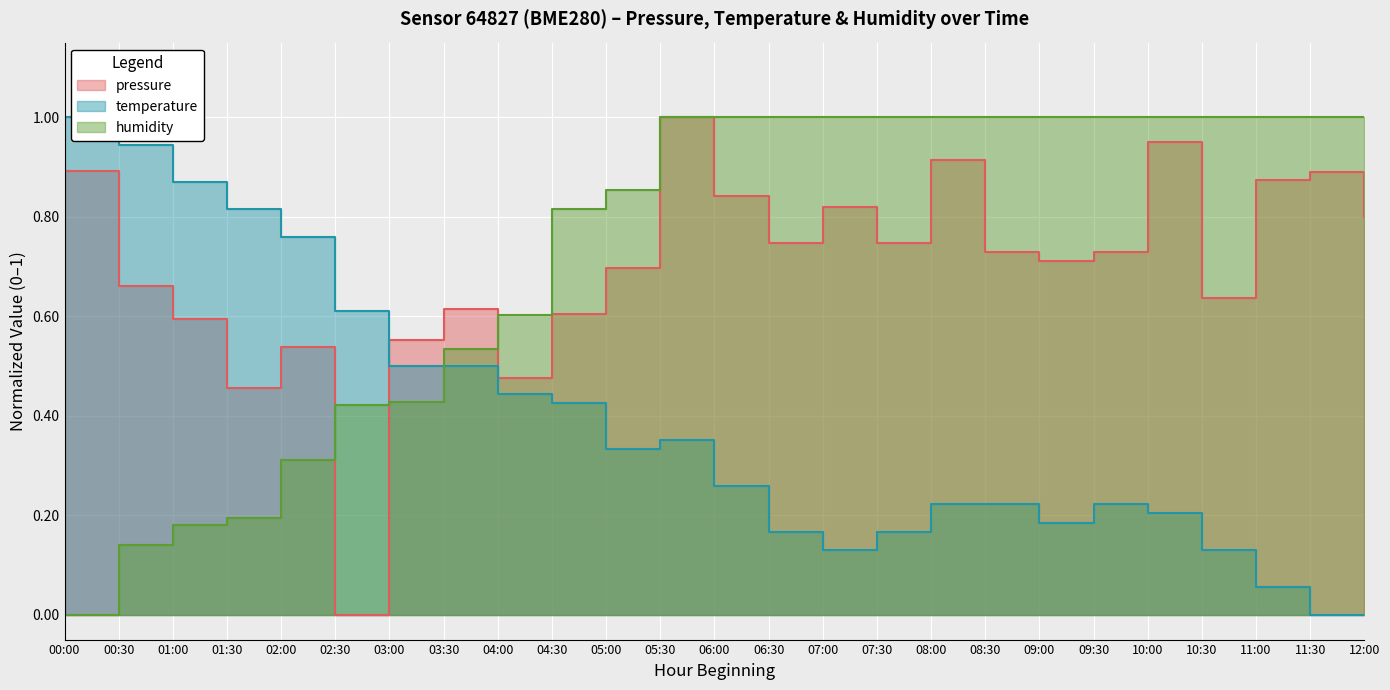

What is the label of the 9th point from the left?

04:00